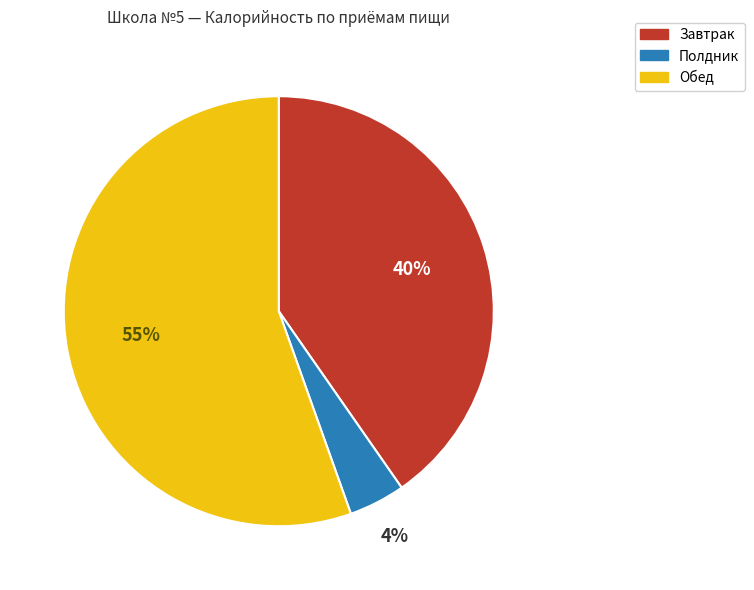

Does any single category account for the majority?

Yes